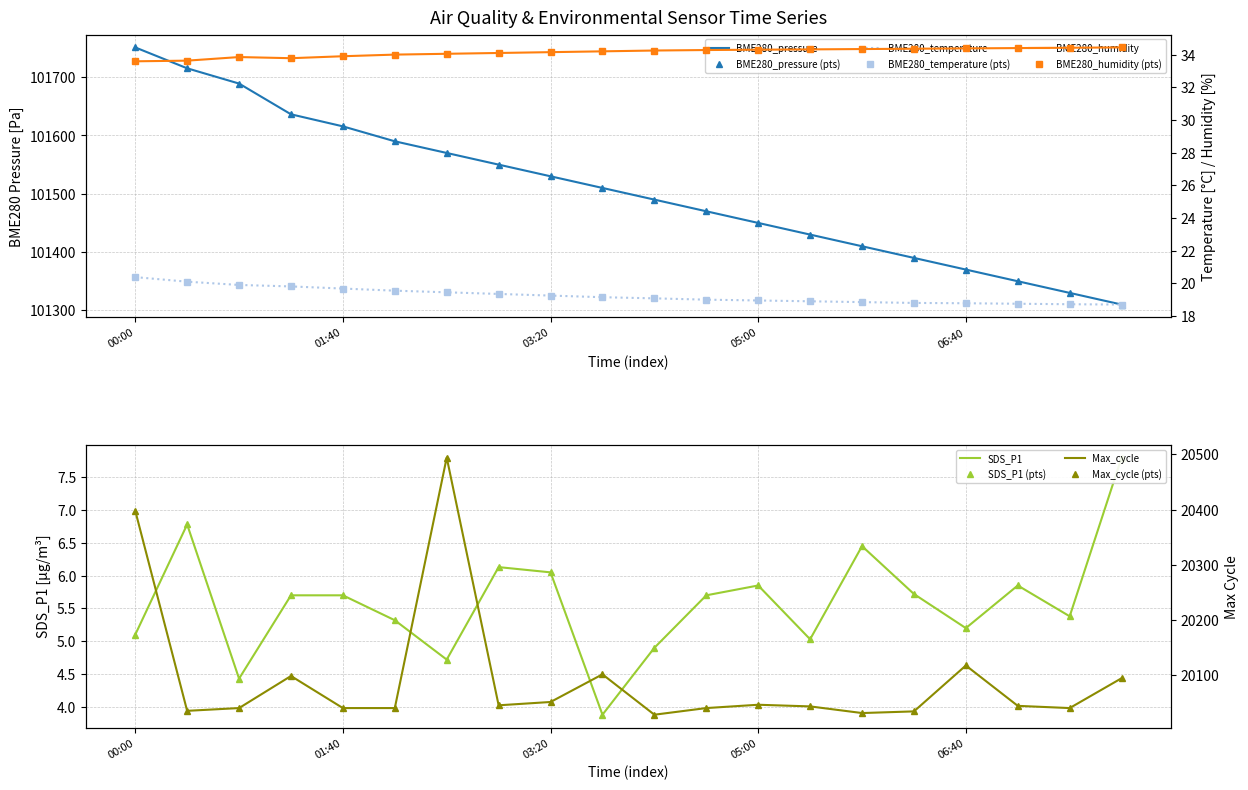

What position from the right is 07:55?

1